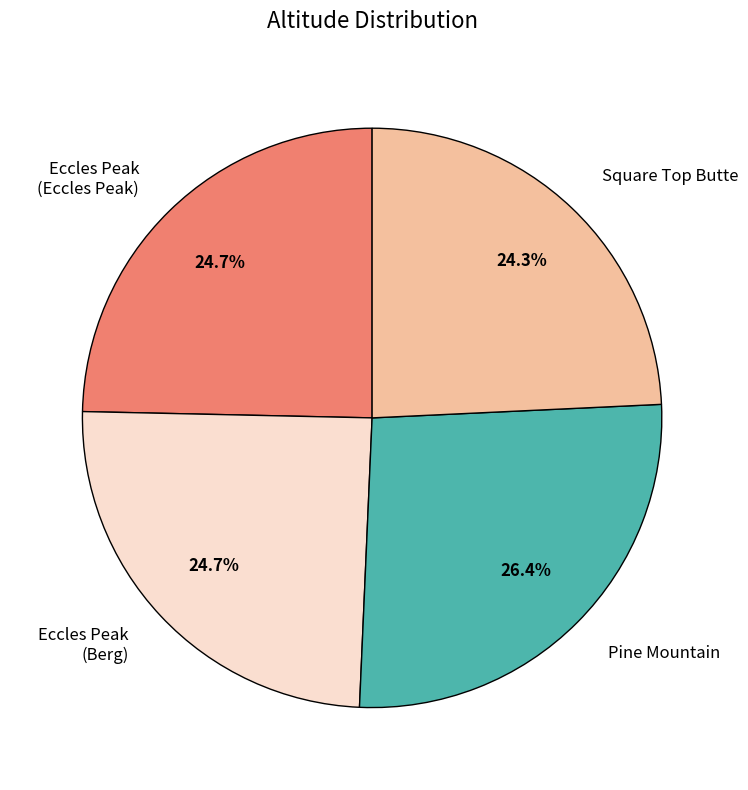

Between Eccles Peak (Berg) and Pine Mountain, which is larger?

Pine Mountain